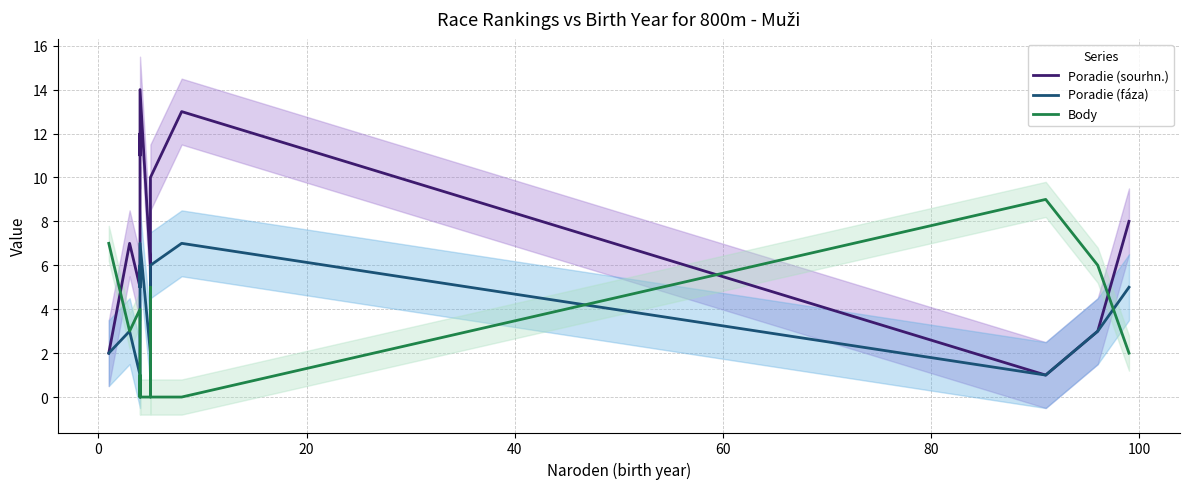

The Poradie (fáza) series shows 2 at 9. True or false?

False